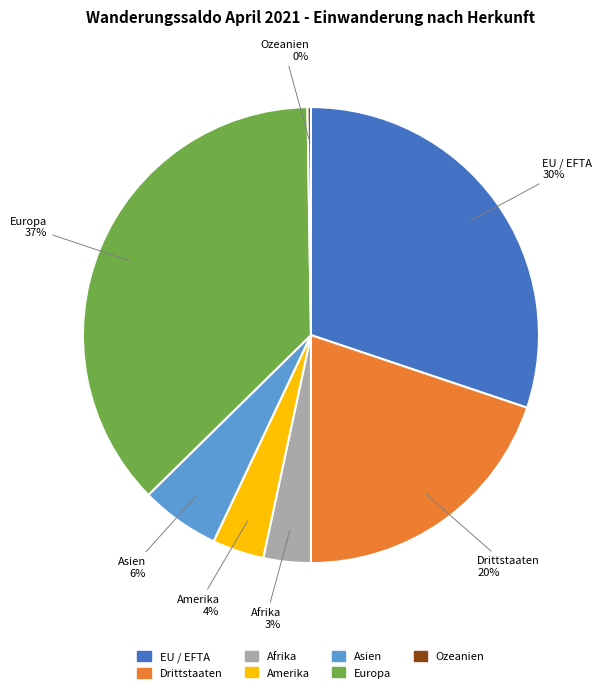

What is the largest slice in the pie chart?

Europa